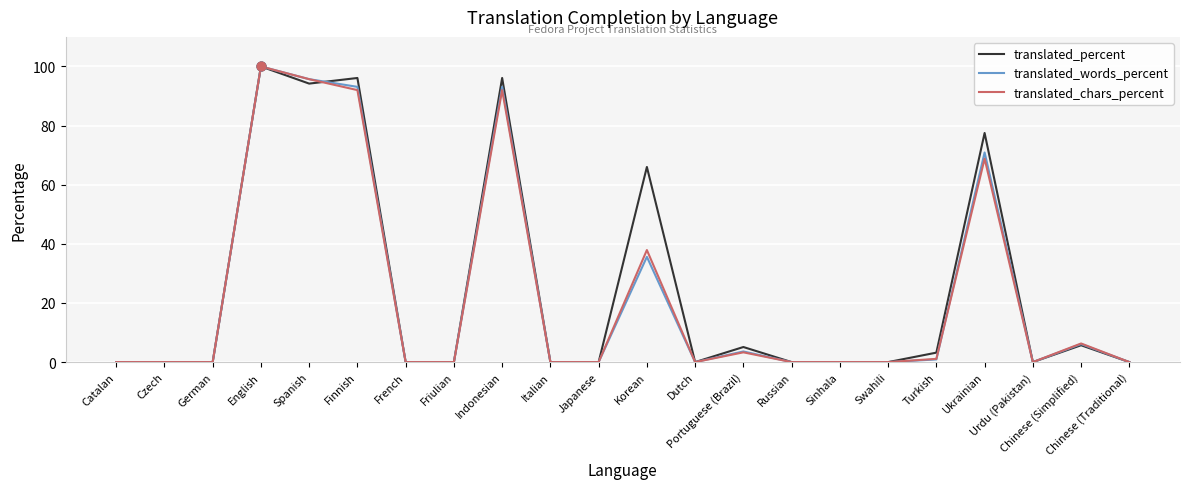

At which category is the sum across all series the highest?

English